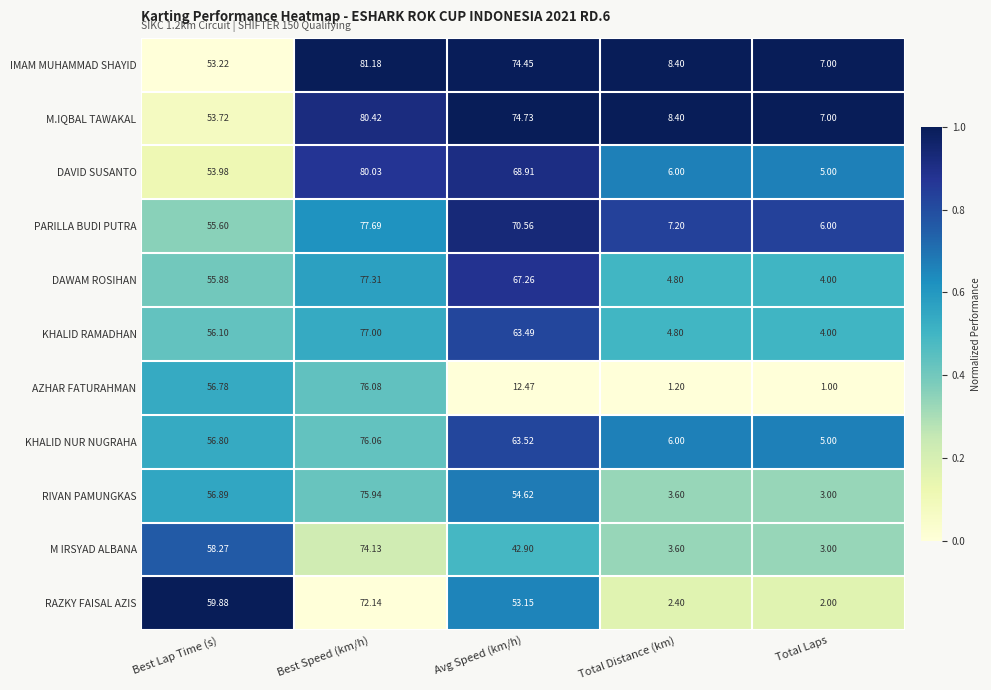

At which label is RIVAN PAMUNGKAS closest to 39?

Avg Speed (km/h)